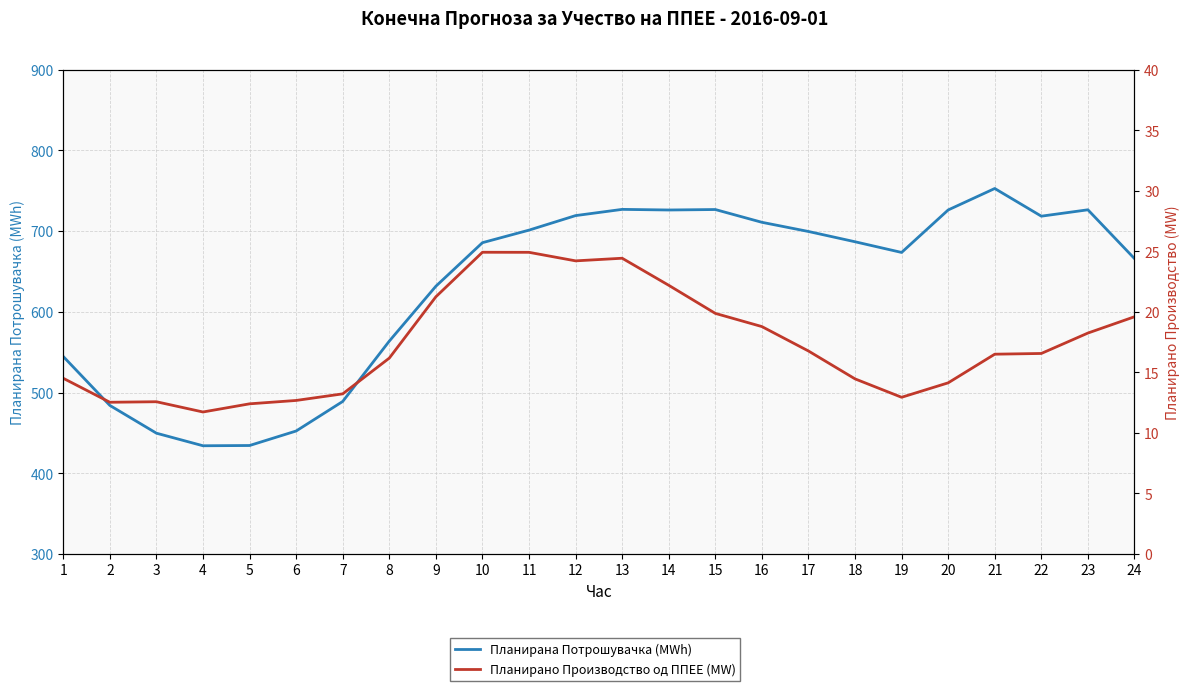

Between 2 and 16, which series saw the biggest shift?

Планирана Потрошувачка (MWh)